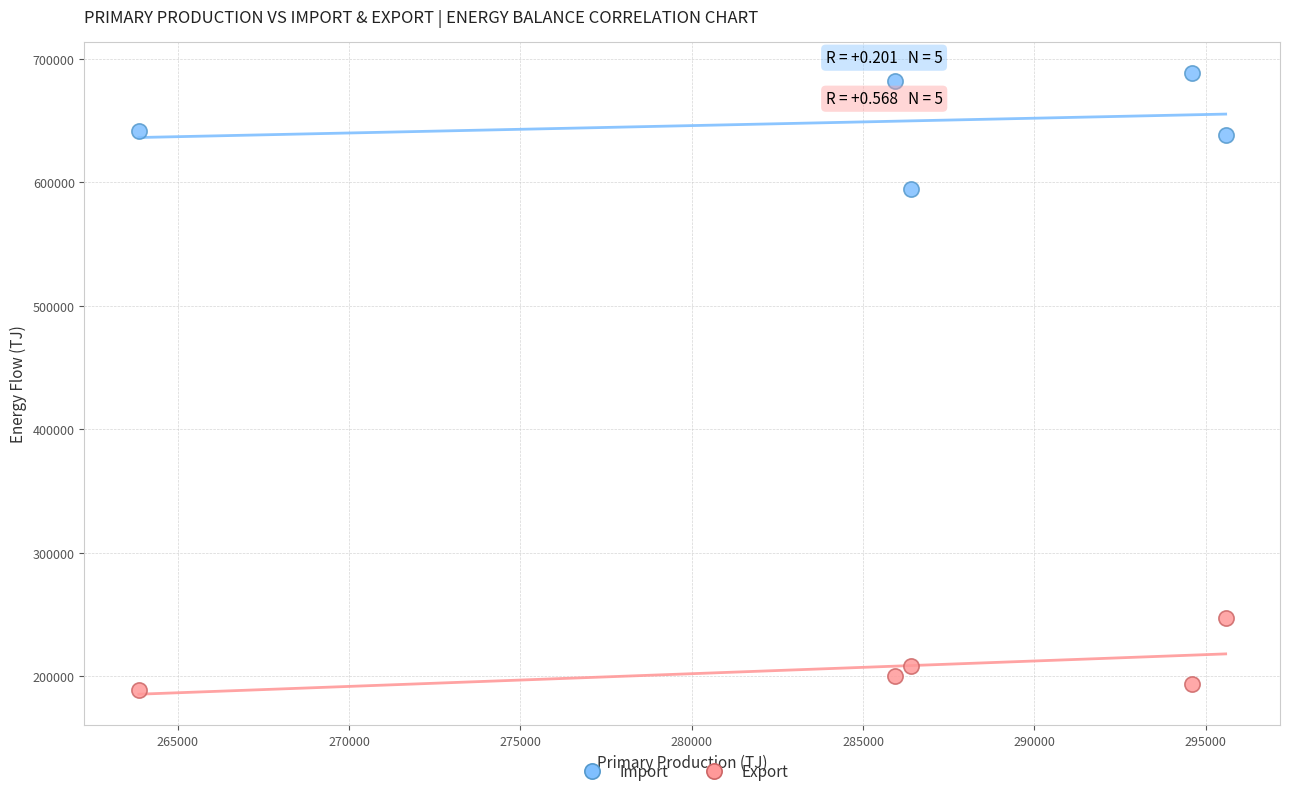

What are all the series names shown in the legend?

Import, Export